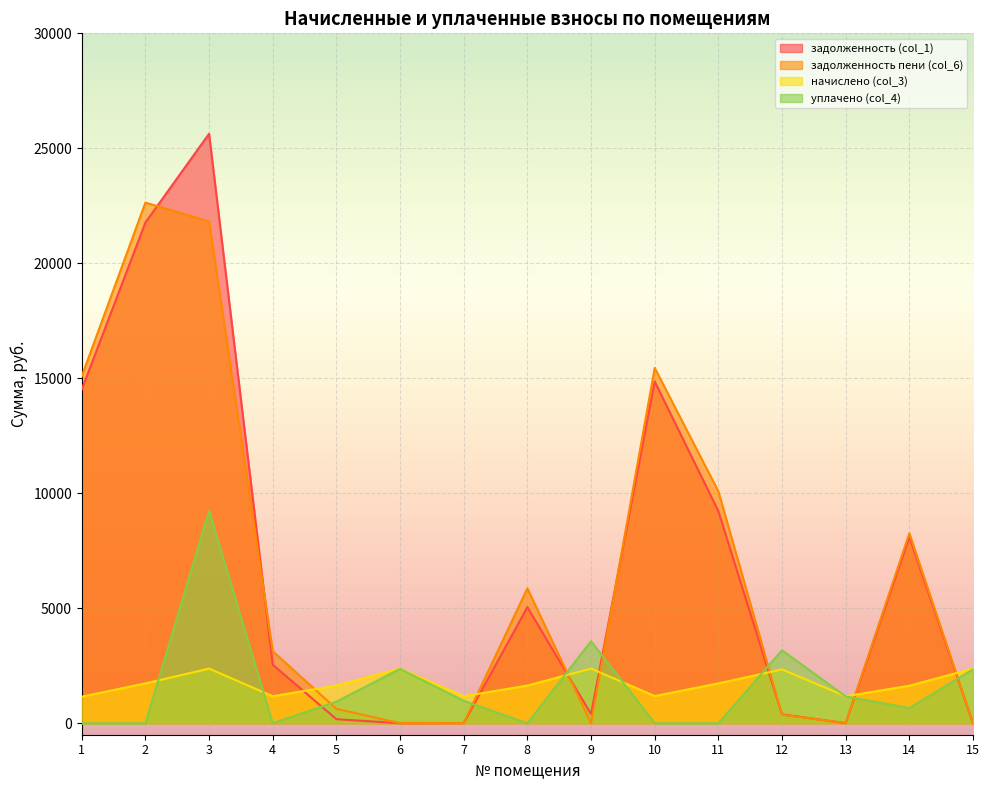

The value of задолженность пени (col_6) at 1 is 5583.4. True or false?

False